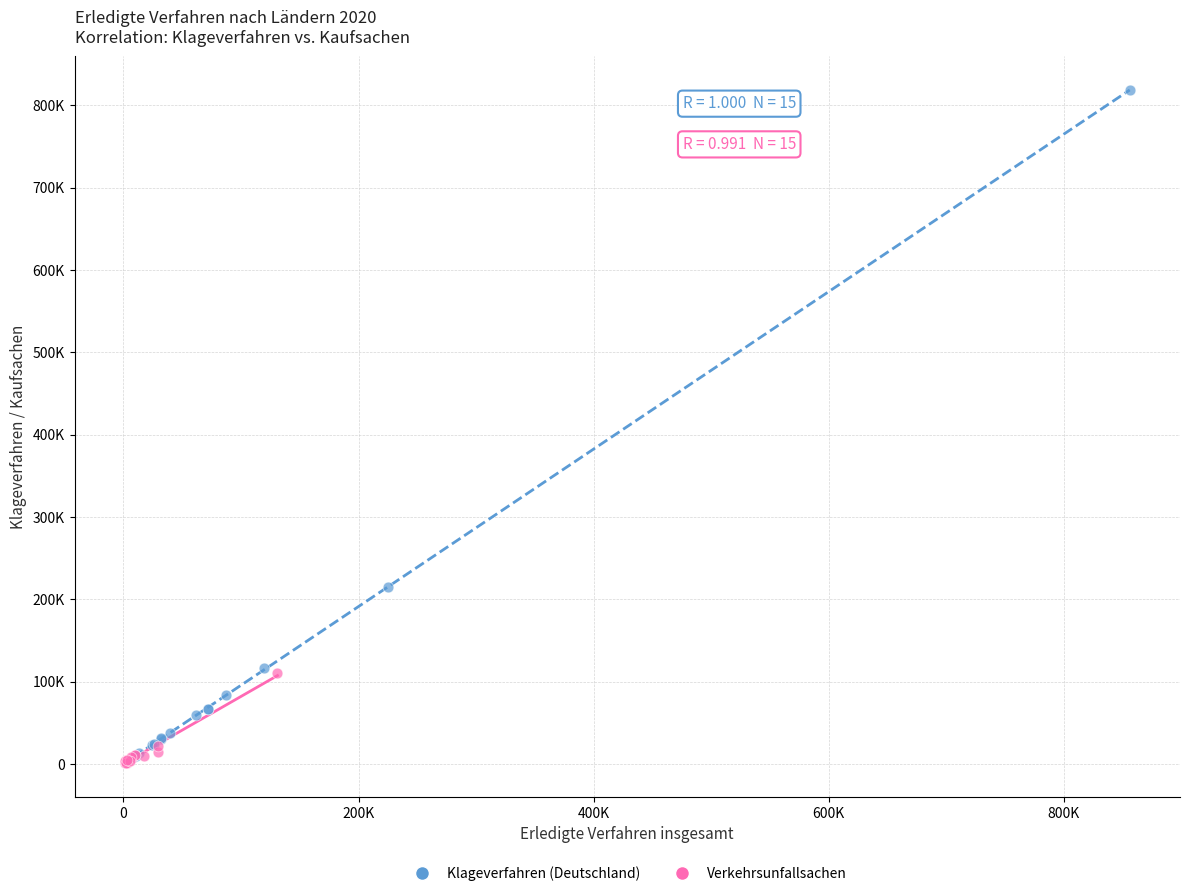

What are all the series names shown in the legend?

Klageverfahren (Deutschland), Verkehrsunfallsachen